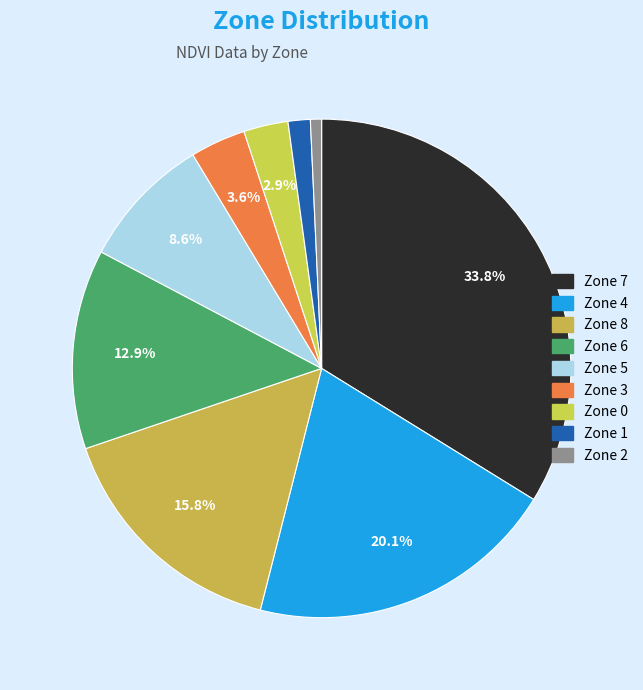

How many slices are in this pie chart?

9